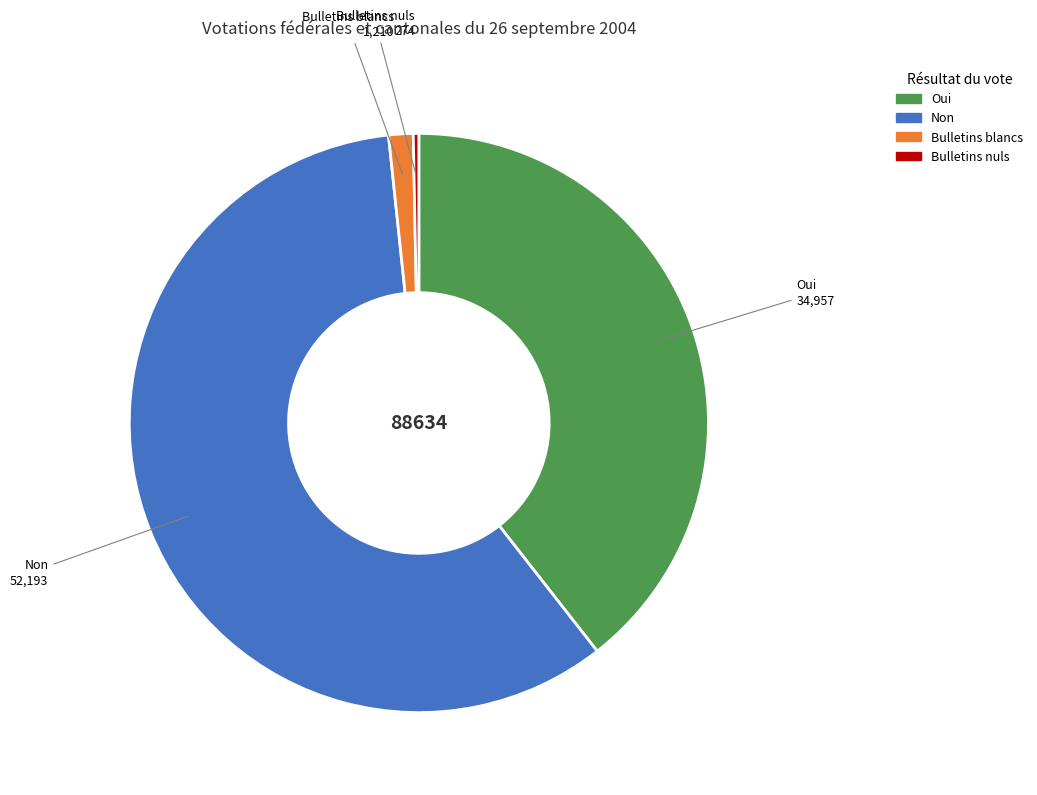

Is Bulletins nuls the majority of the pie?

No